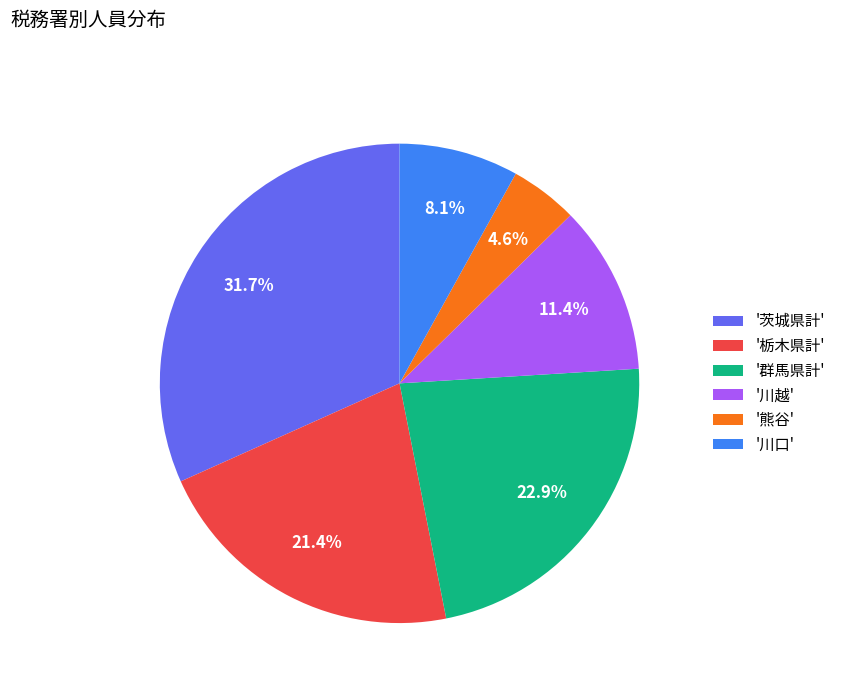

To the nearest percent, what is the average slice percentage?

17%